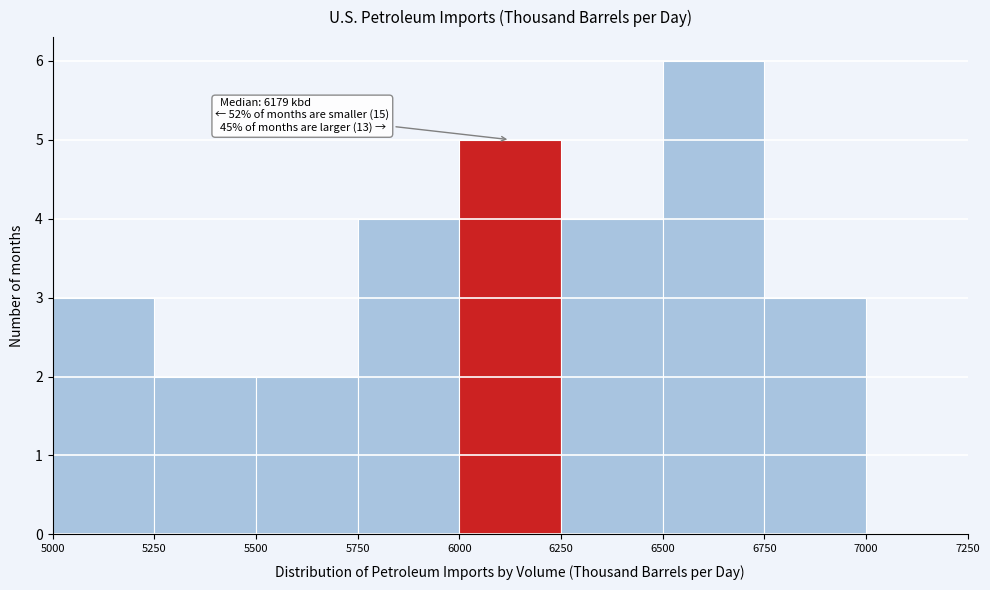

Over which range of the x-axis is the bar tallest?

6500 to 6750